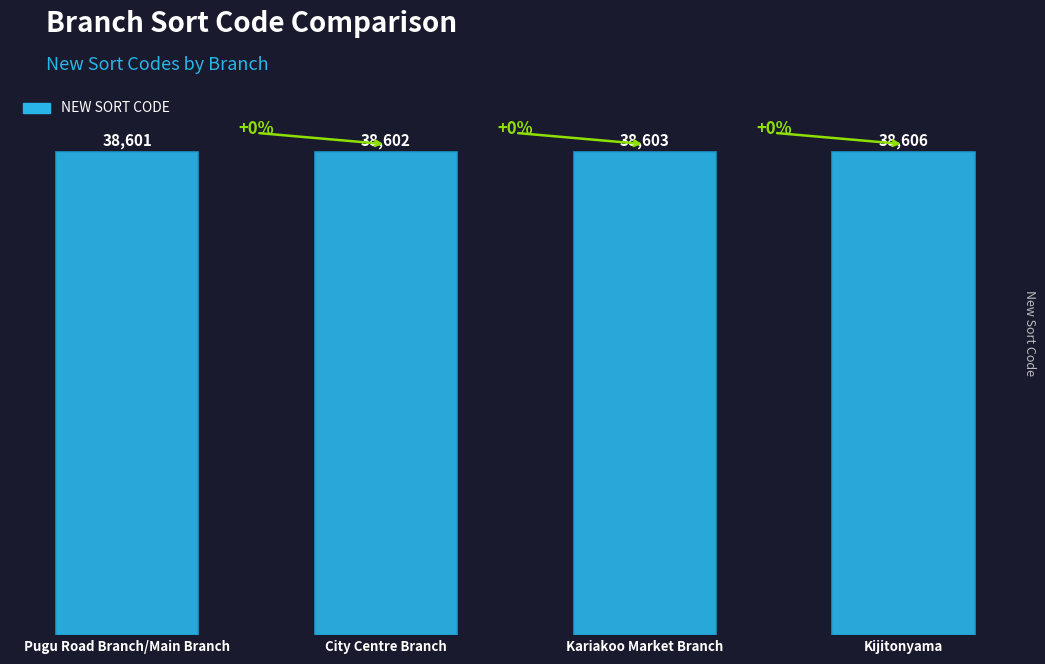

Reading left to right, list all the values displayed in this chart.

38601	38602	38603	38606